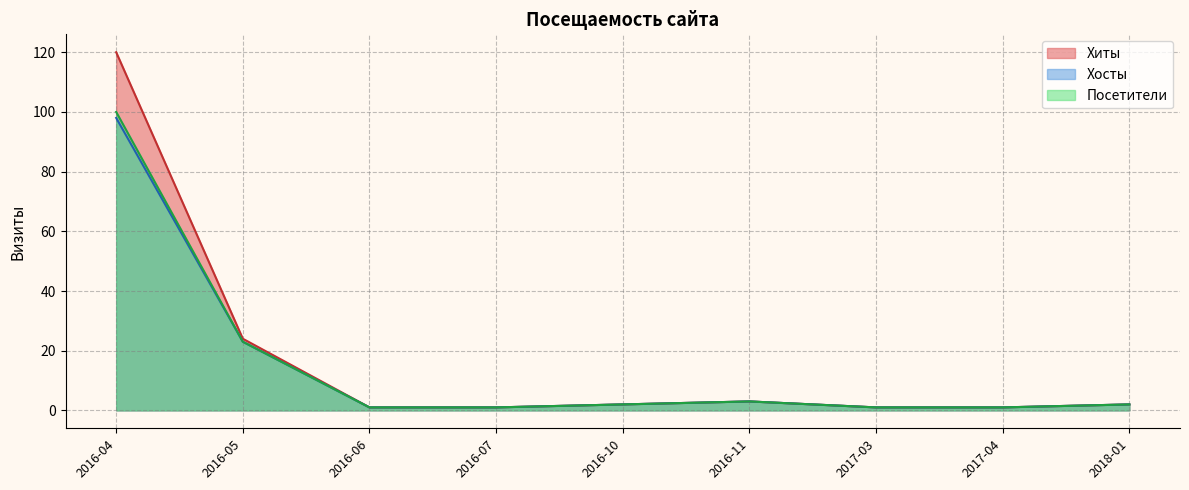

Between 2016-05 and 2016-04, which is larger?

2016-04